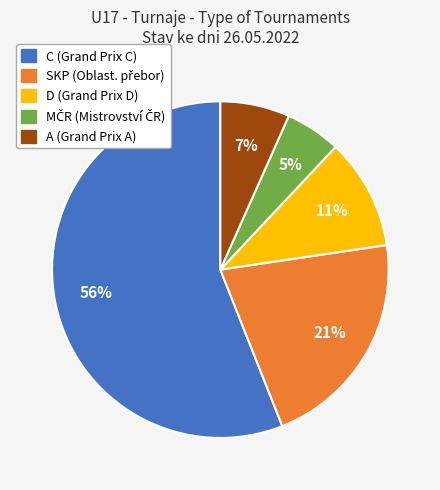

To the nearest percent, what is the average slice percentage?

20%